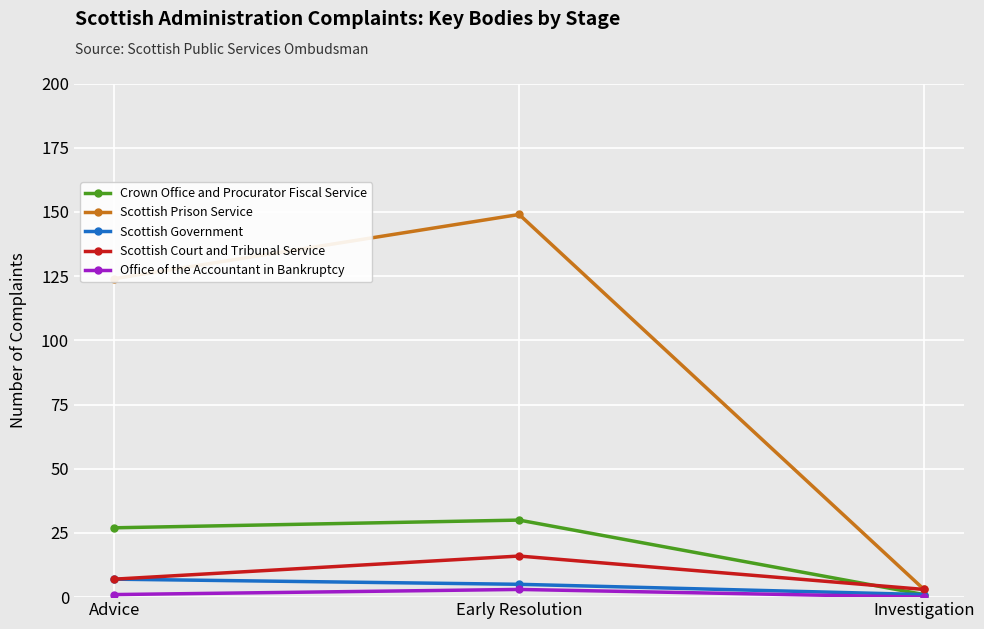

How many values in the Crown Office and Procurator Fiscal Service series are below 27?

1